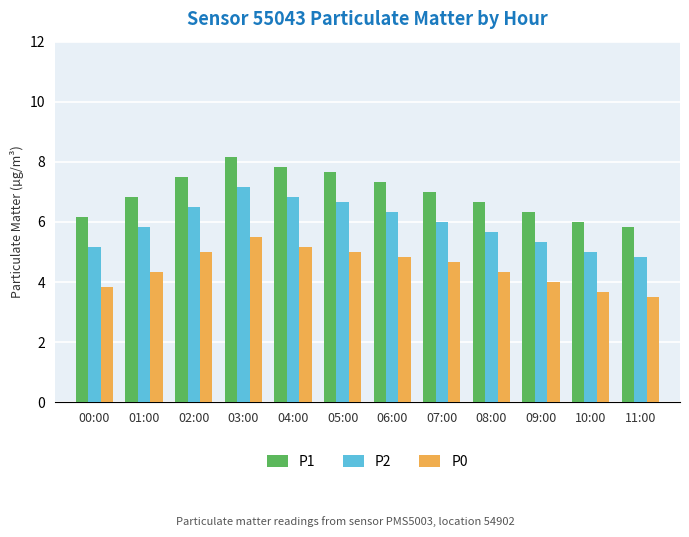

Which series has the largest total across all categories?

P1